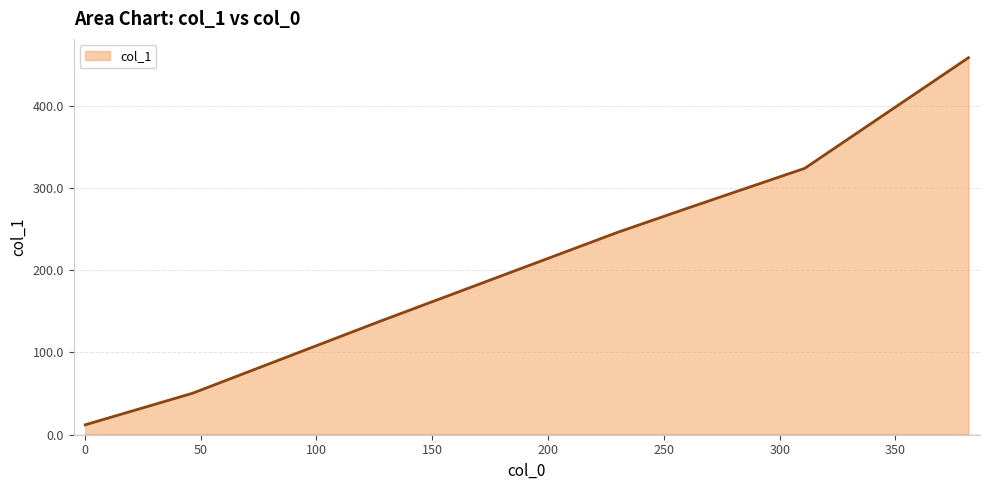

What is the maximum value shown in the chart?

458.3